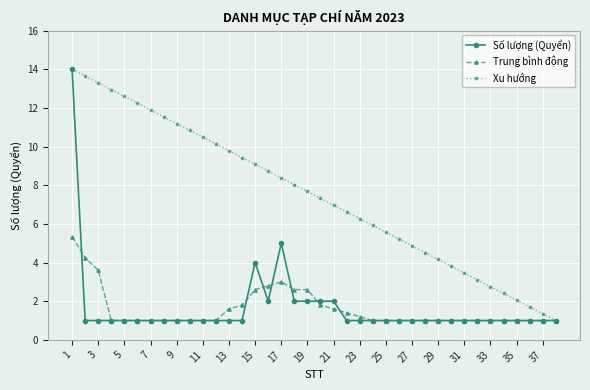

Which series has the largest total across all categories?

Xu hướng